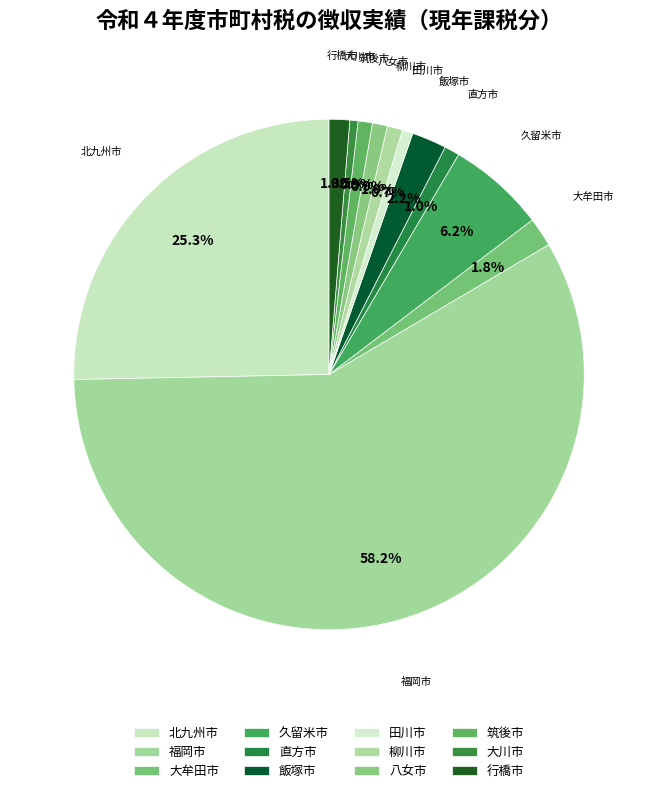

How many slices are in this pie chart?

12